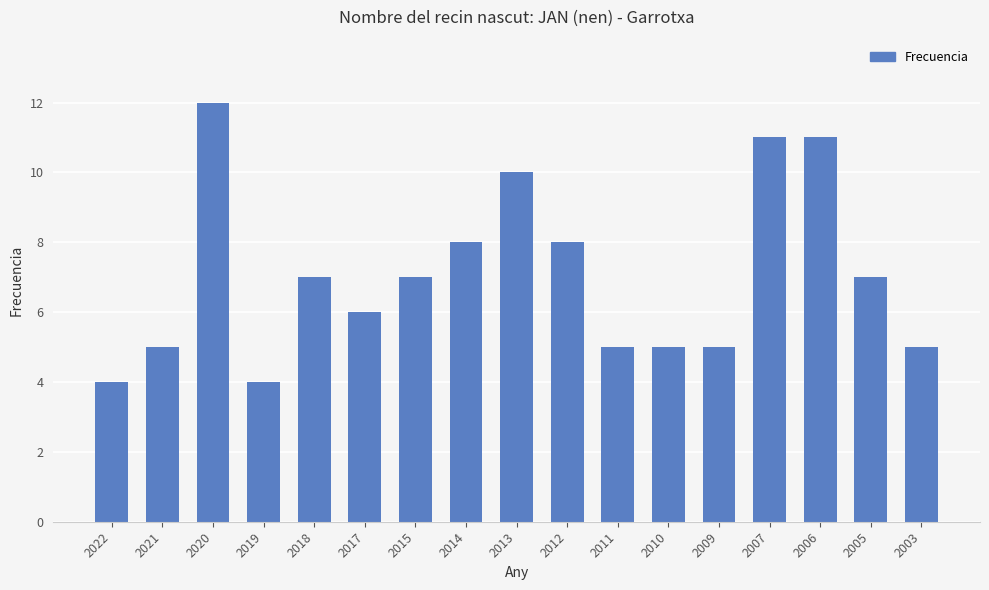

Count the values in the range 5 to 8.

11